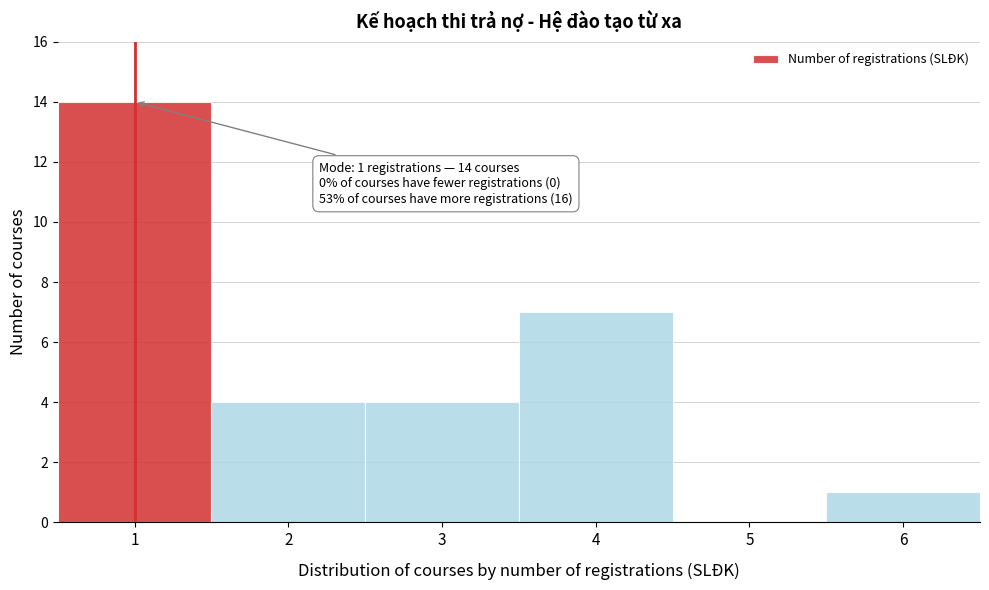

Which range on the x-axis has the tallest bar?

0.5 to 1.5